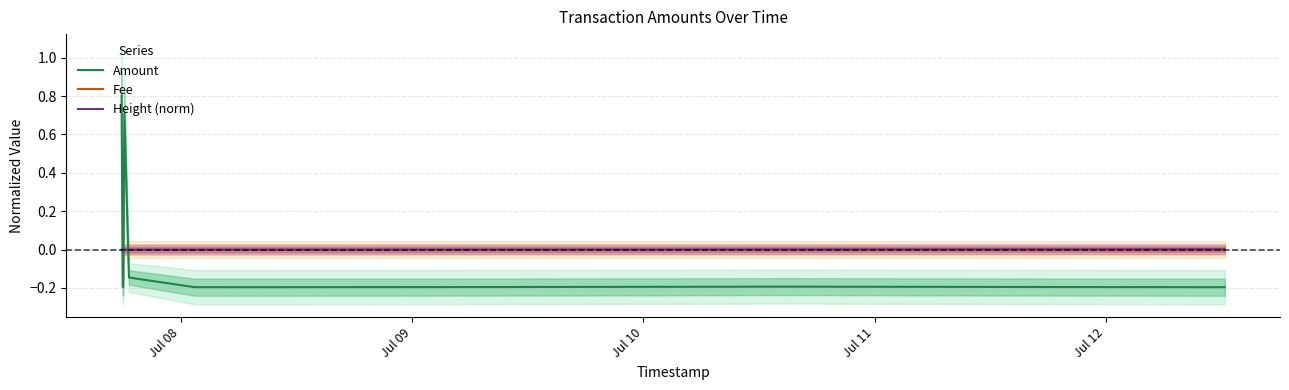

How many data points does each series have?

10